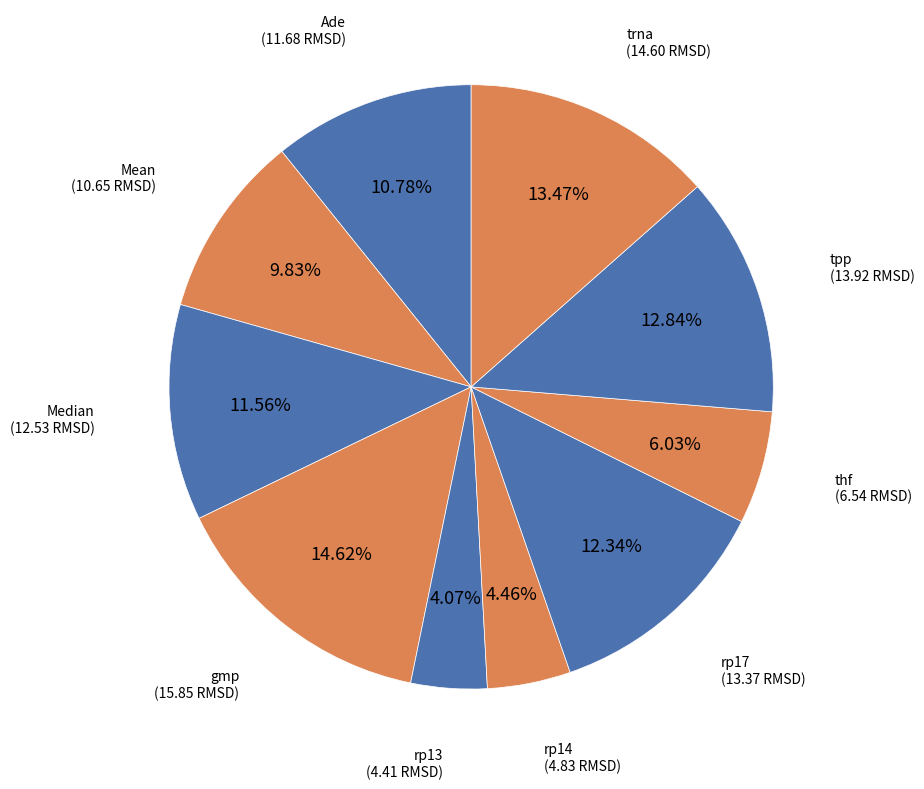

How many segments does this pie chart have?

10